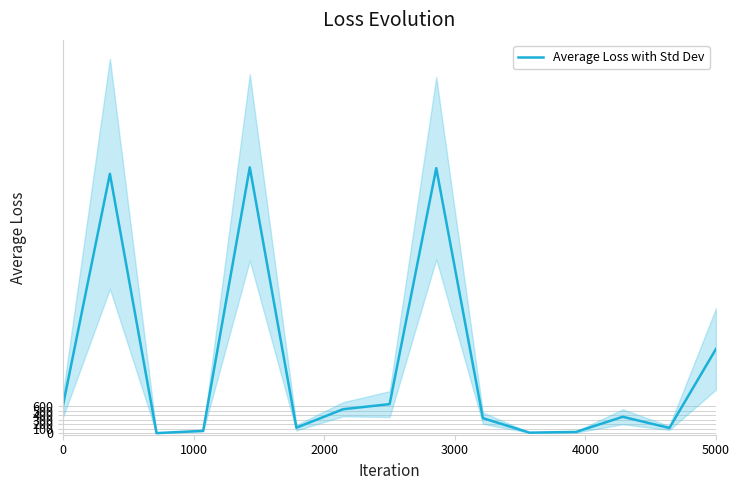

True or false: there are more than 2 points higher than both neighbors.

True